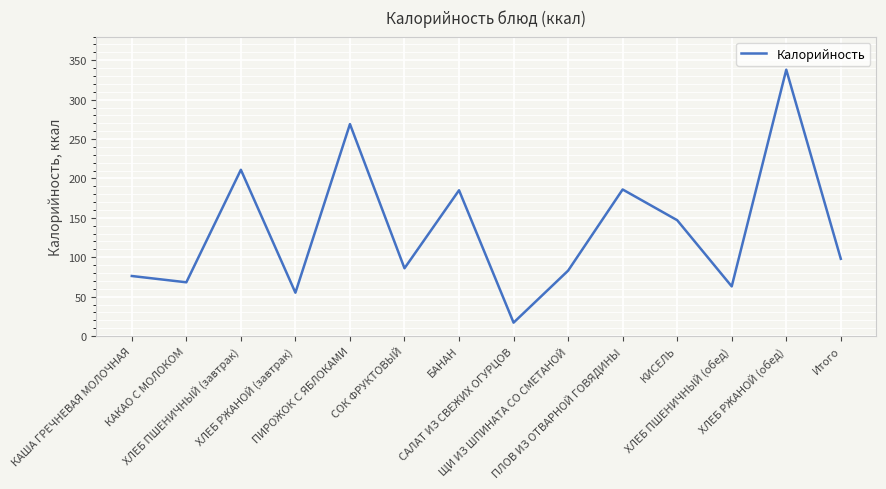

What is the sum of the values at ПИРОЖОК С ЯБЛОКАМИ and КАКАО С МОЛОКОМ?

337.2